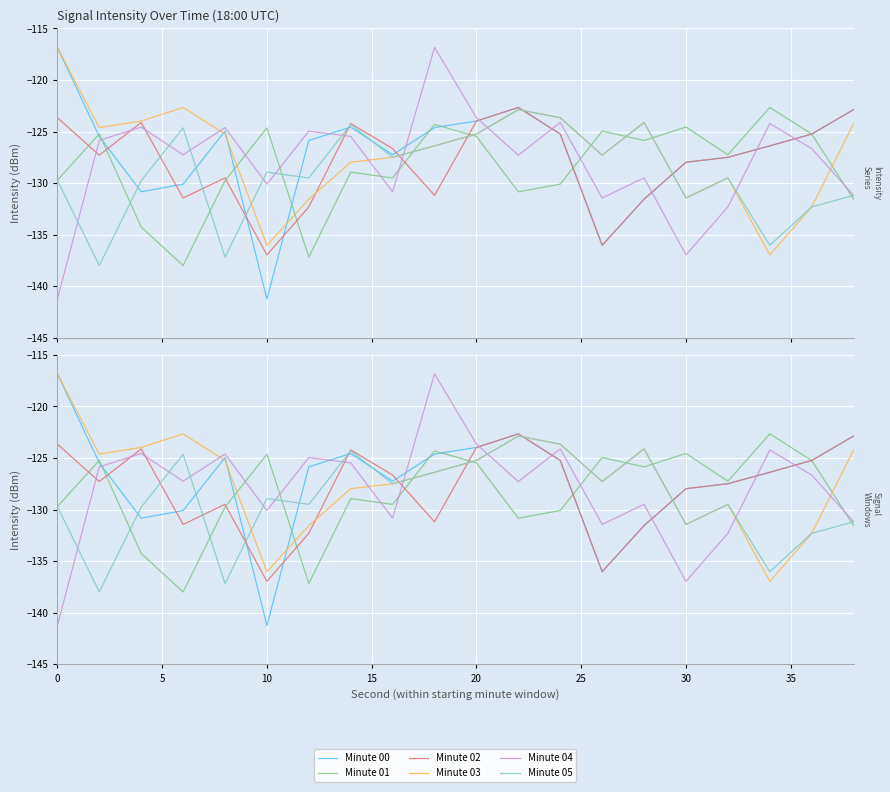

How many values in the min02 series are below -126?

12